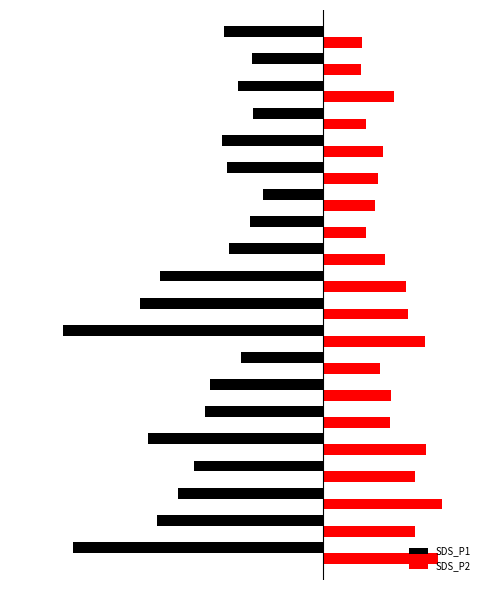

Rank the series by their average value, from highest to lowest.

SDS_P2, SDS_P1